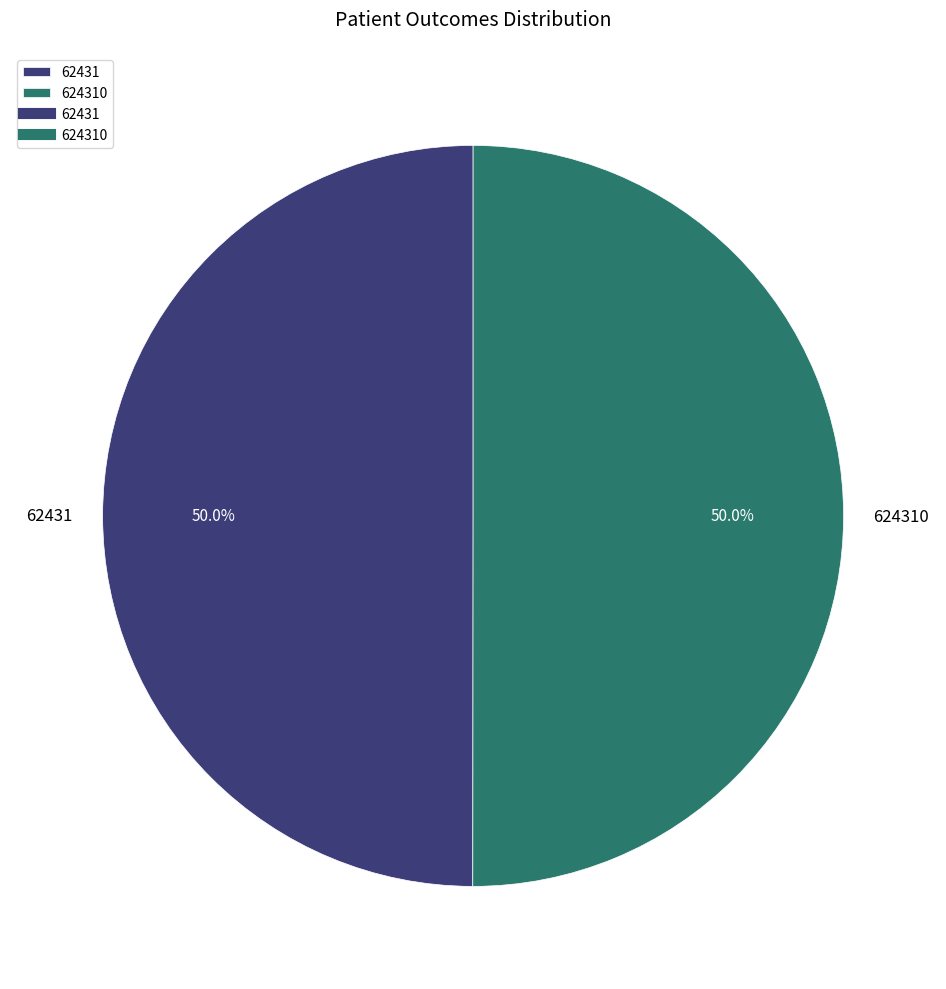

What percentage do 624310 and 62431 together represent?

100.0%